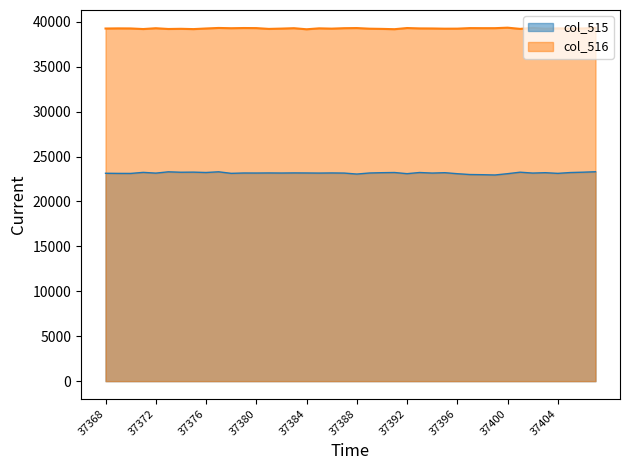

What is the sum of the col_516 values at 37399 and 37374?

78494